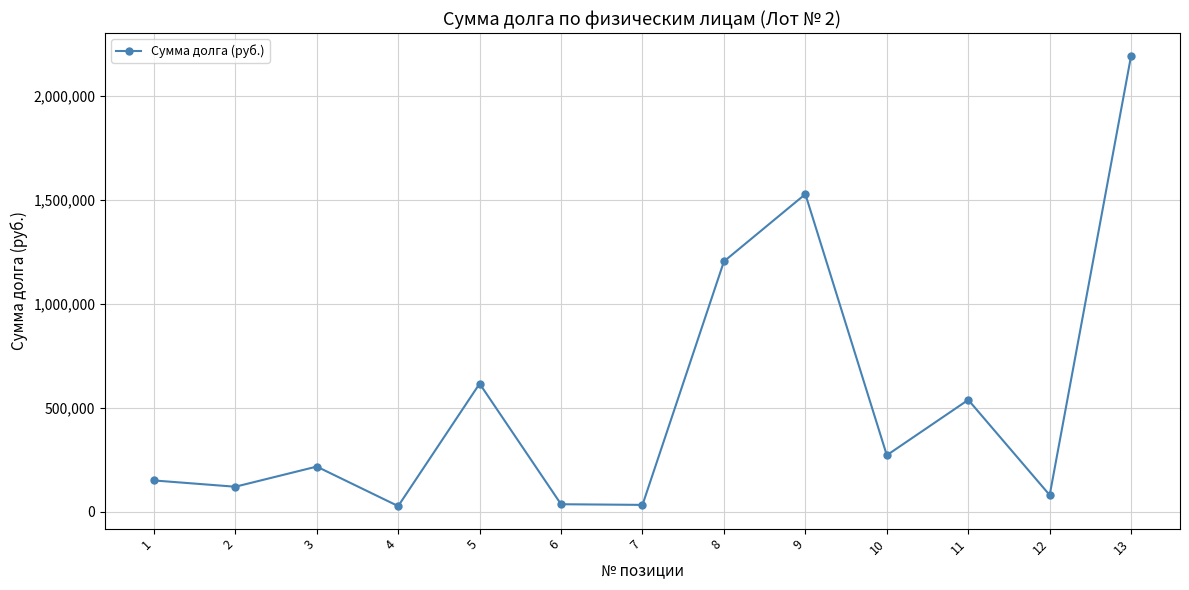

Which category has the highest value across all series?

13